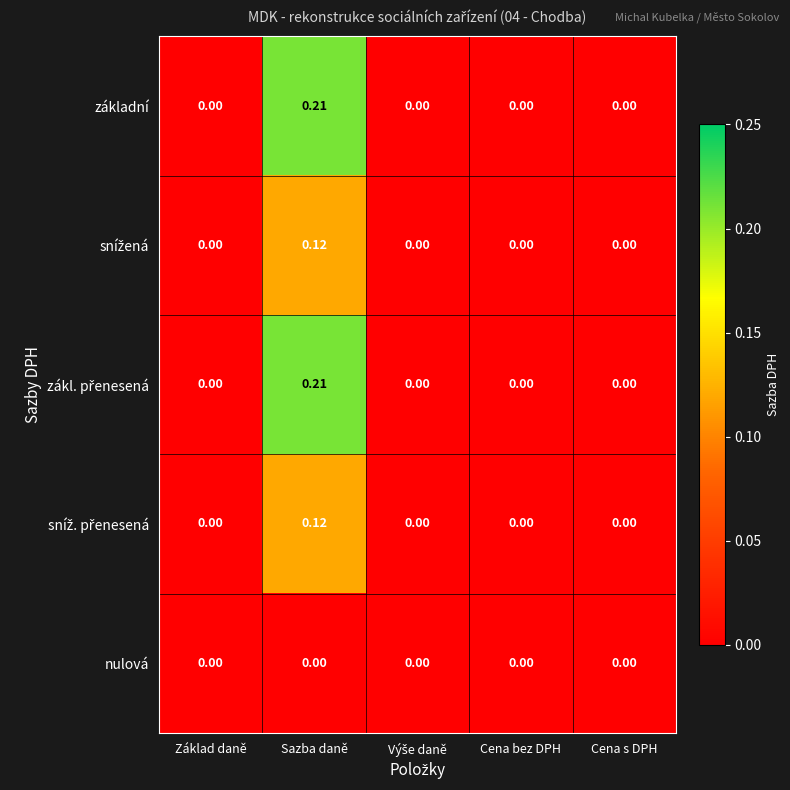

At which category does the chart reach its peak across all series?

Sazba daně